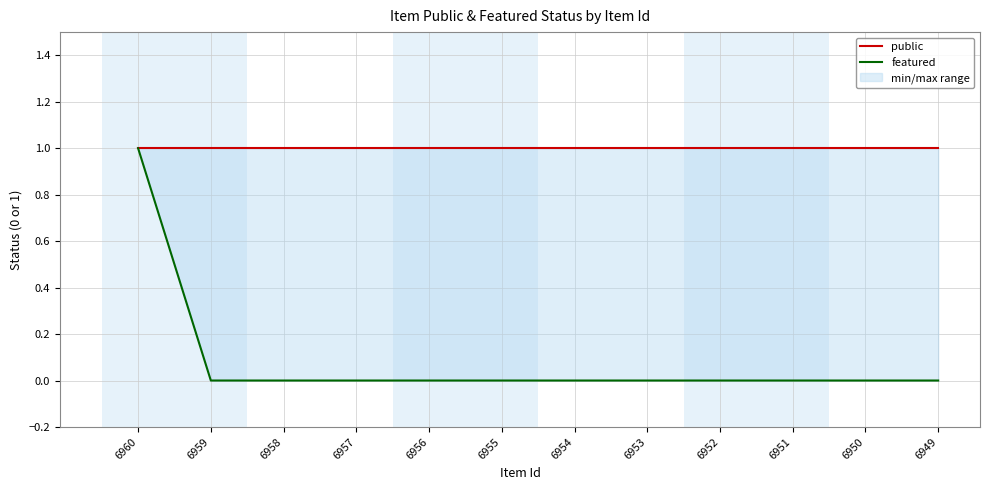

Which has a higher value, 6955 or 6957?

6955